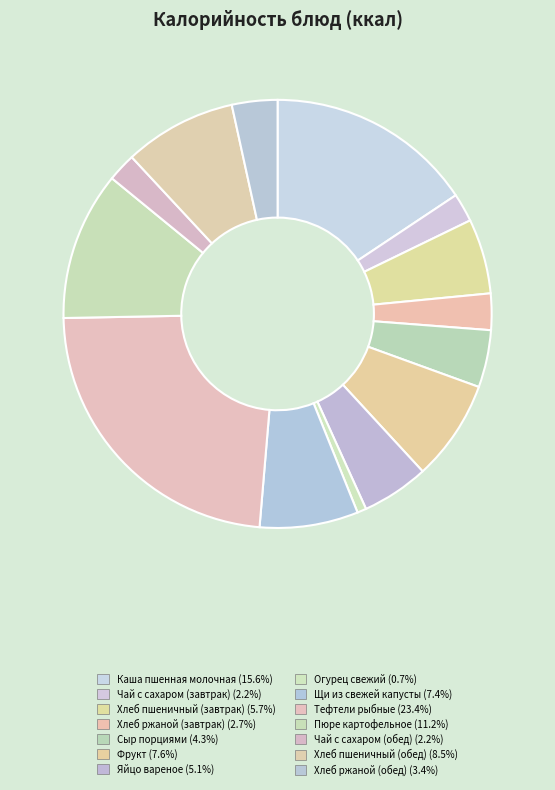

How many segments does this pie chart have?

14